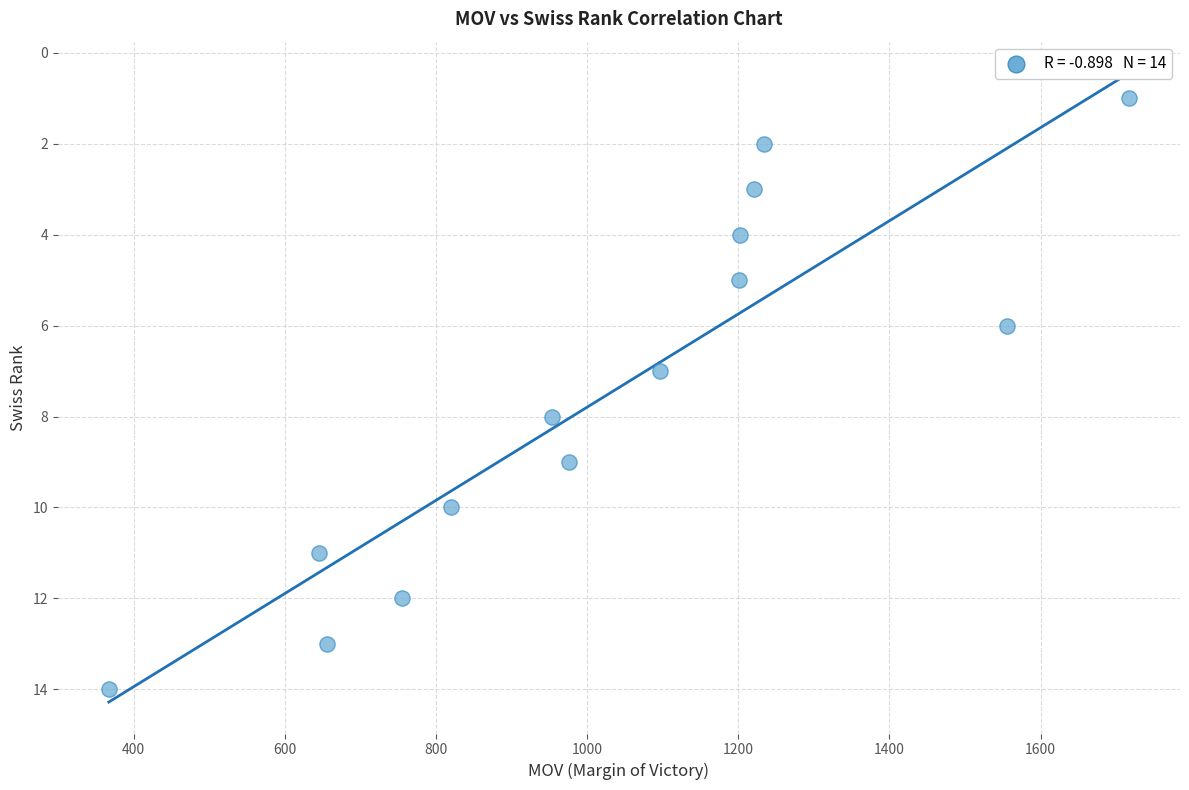

What is the range of Y values (max minus min)?

13